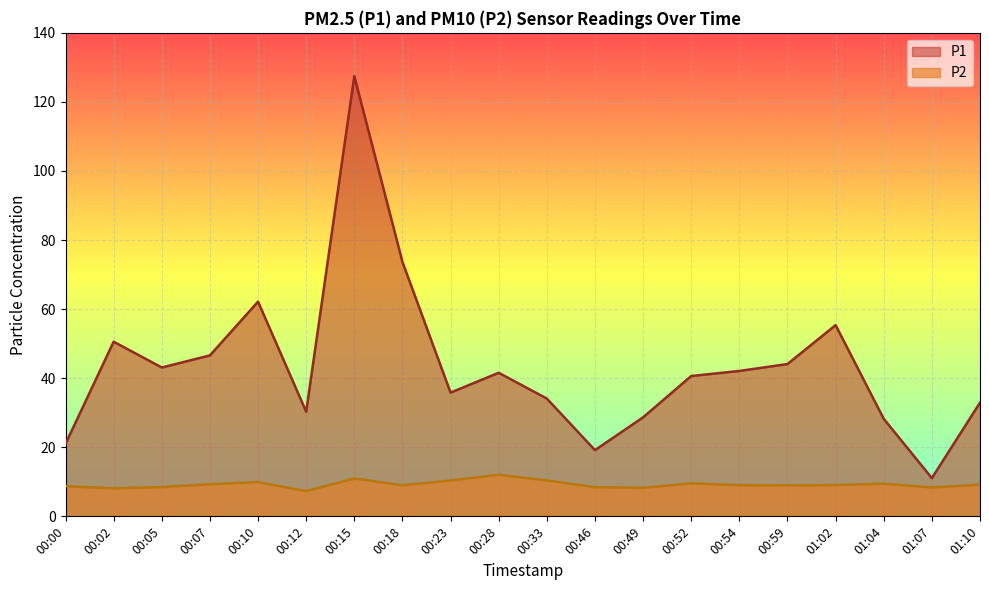

True or false: P1 and P2 intersect in this chart.

False